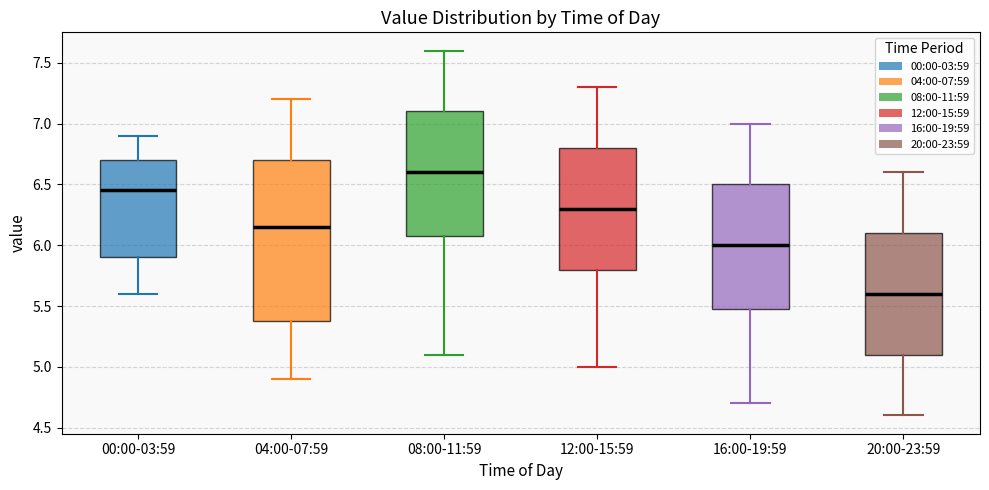

Which box has the highest median line?

08:00-11:59